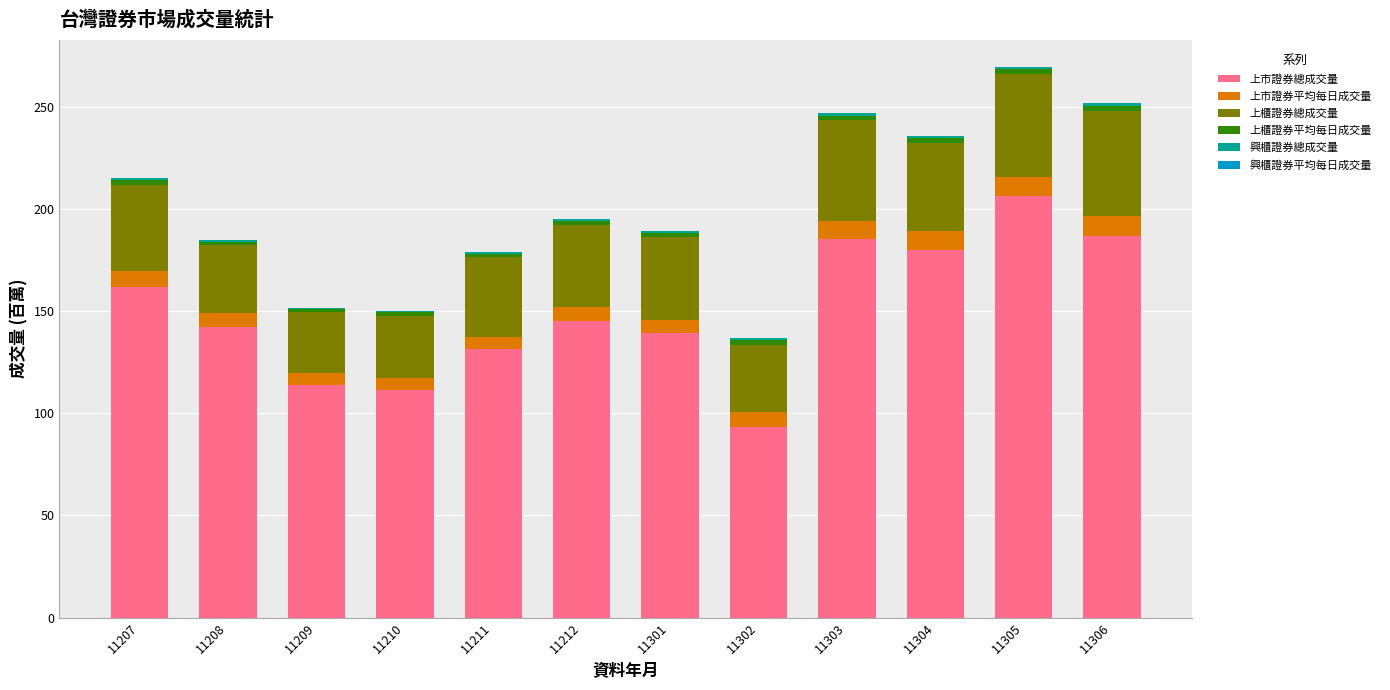

Is it true that 上市證券總成交量 equals 185.1 at 11303?

True